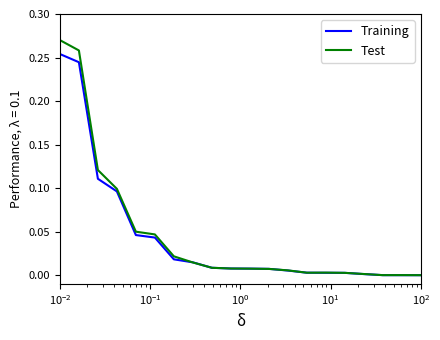

Rank the series by their maximum value, from lowest to highest.

Training, Test